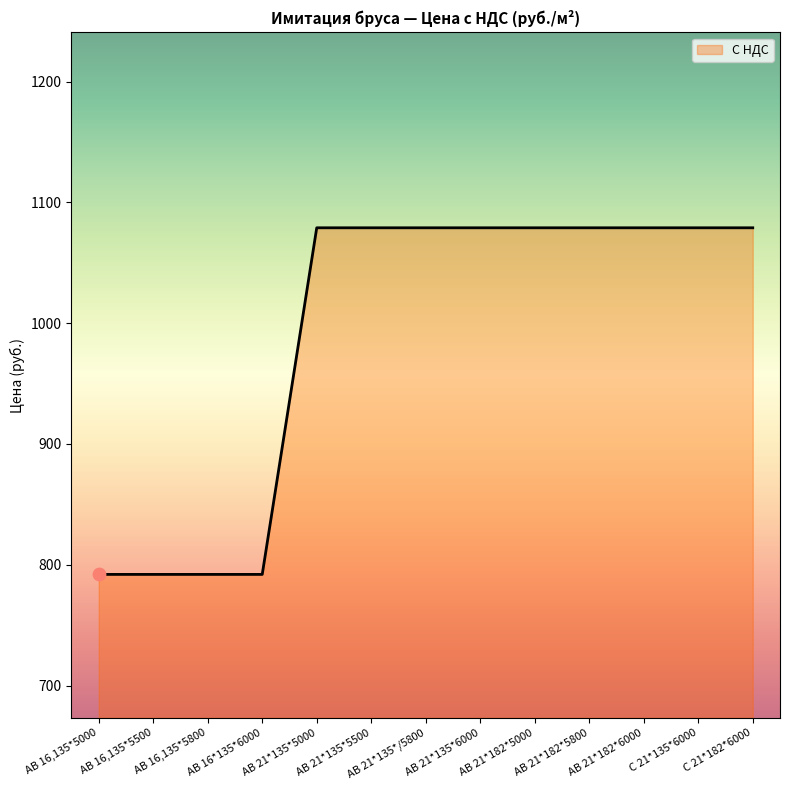

What is the ratio of the value at АВ 21*182*6000 to the value at С 21*182*6000?

1.0